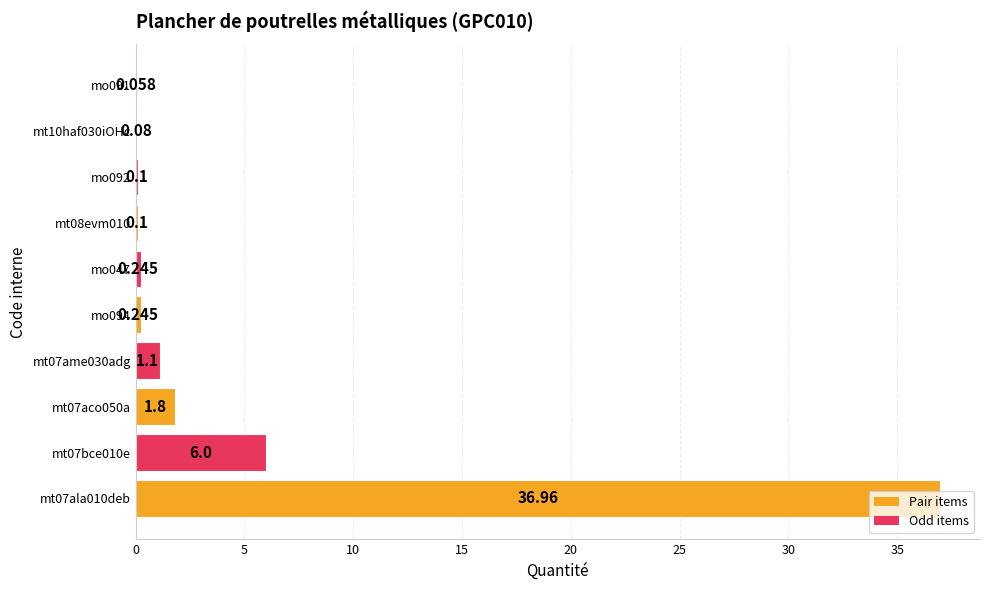

What is the sum of all values?

46.7